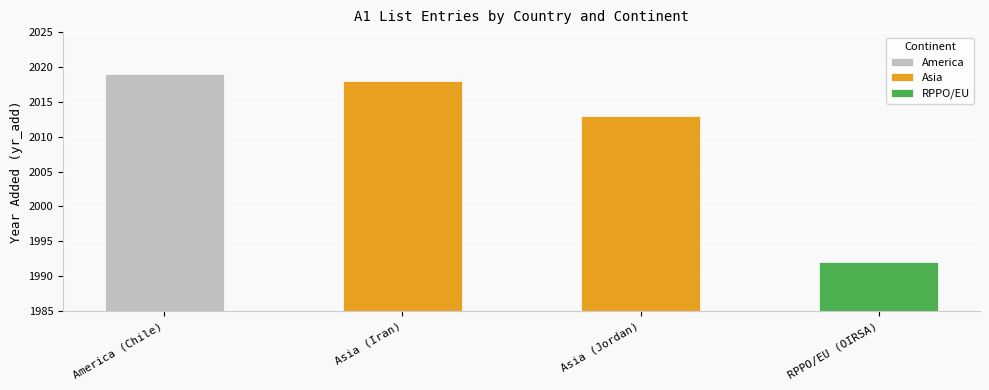

List the labels in order of Asia value, largest first.

Asia (Iran), Asia (Jordan)